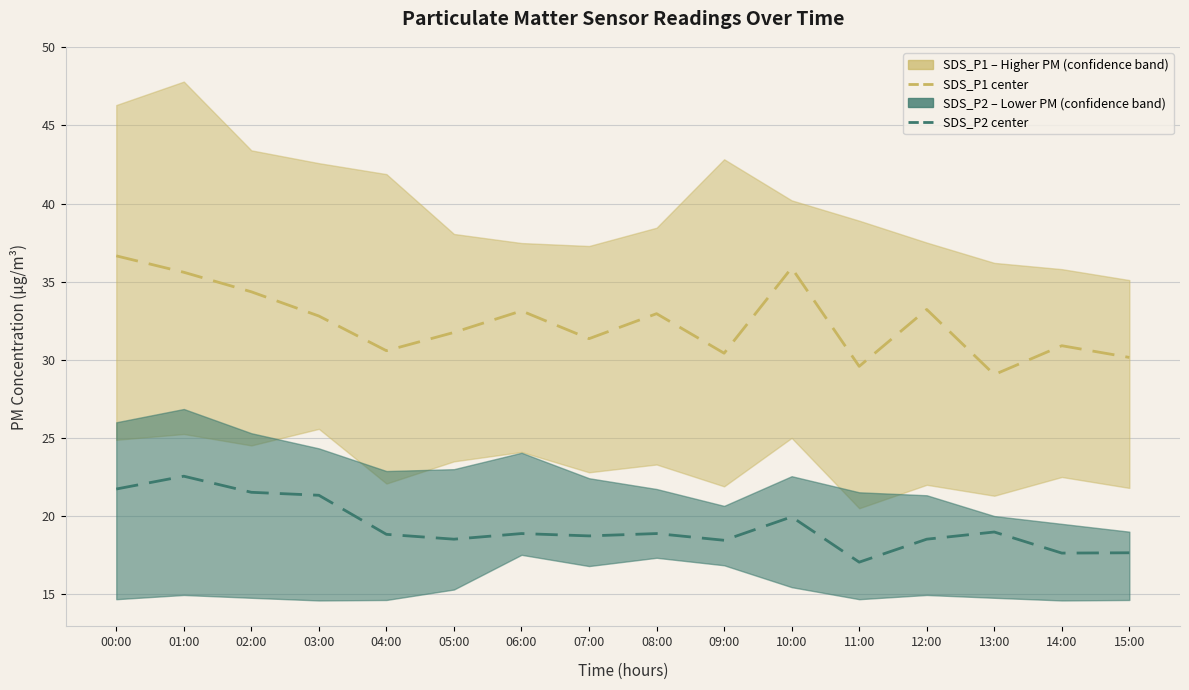

How many values in the SDS_P1 (center) series are below 32?

8